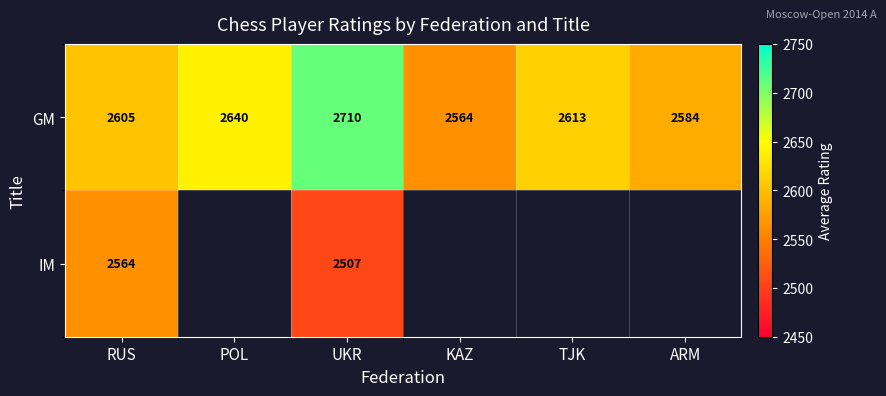

What is the approximate value of GM at TJK?

2613.0